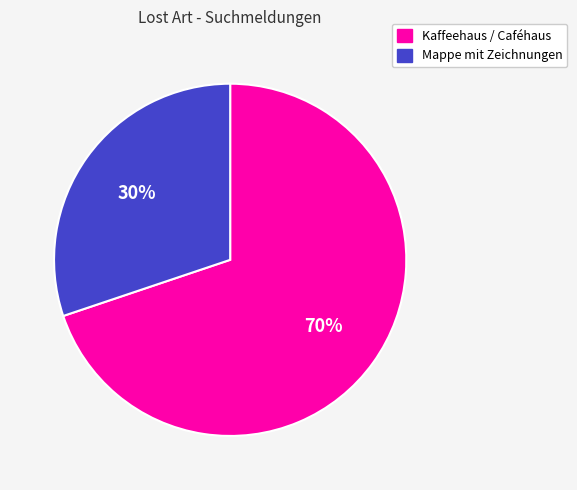

To the nearest percent, what percentage of the pie is Mappe mit Zeichnungen?

30%